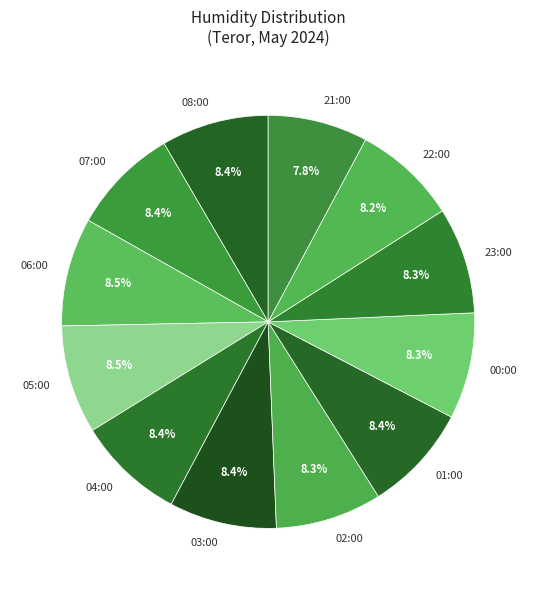

To the nearest percent, what is the difference between the largest and smallest slice percentages?

1%